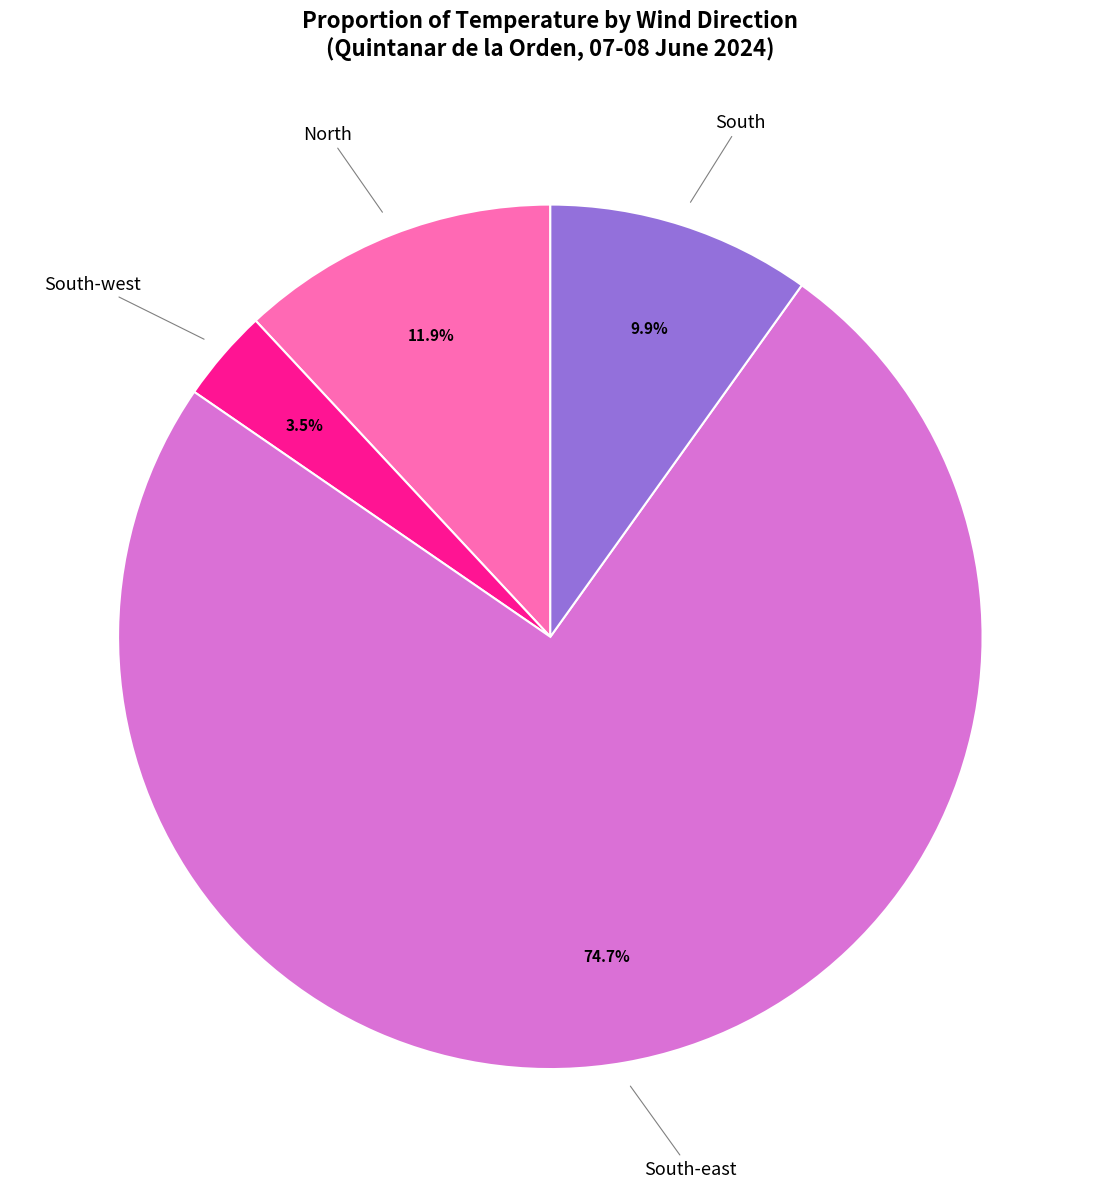

Is there any slice that represents more than half of the pie?

Yes